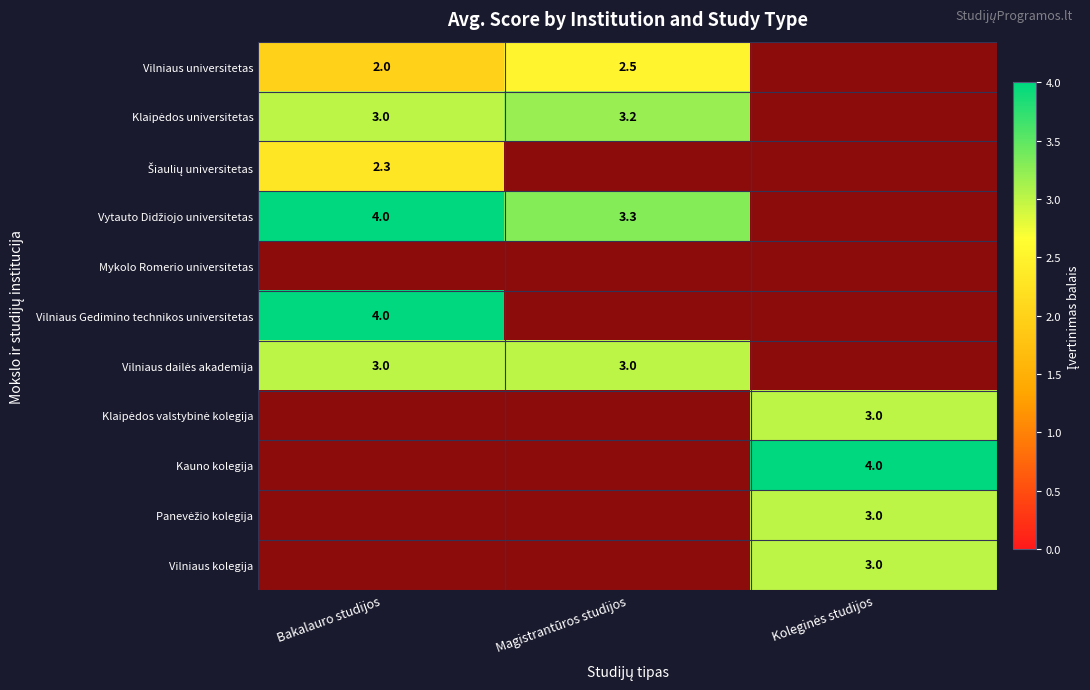

True or false: Vilniaus dailės akademija has a value of 1.2 at Magistrantūros studijos.

False